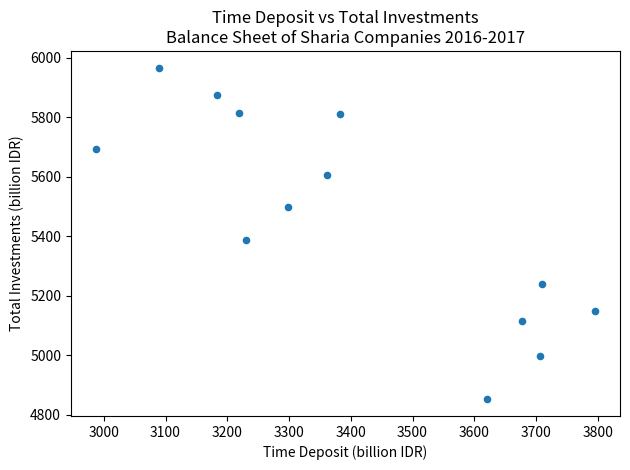

What is the range of X values (max minus min)?

808.4